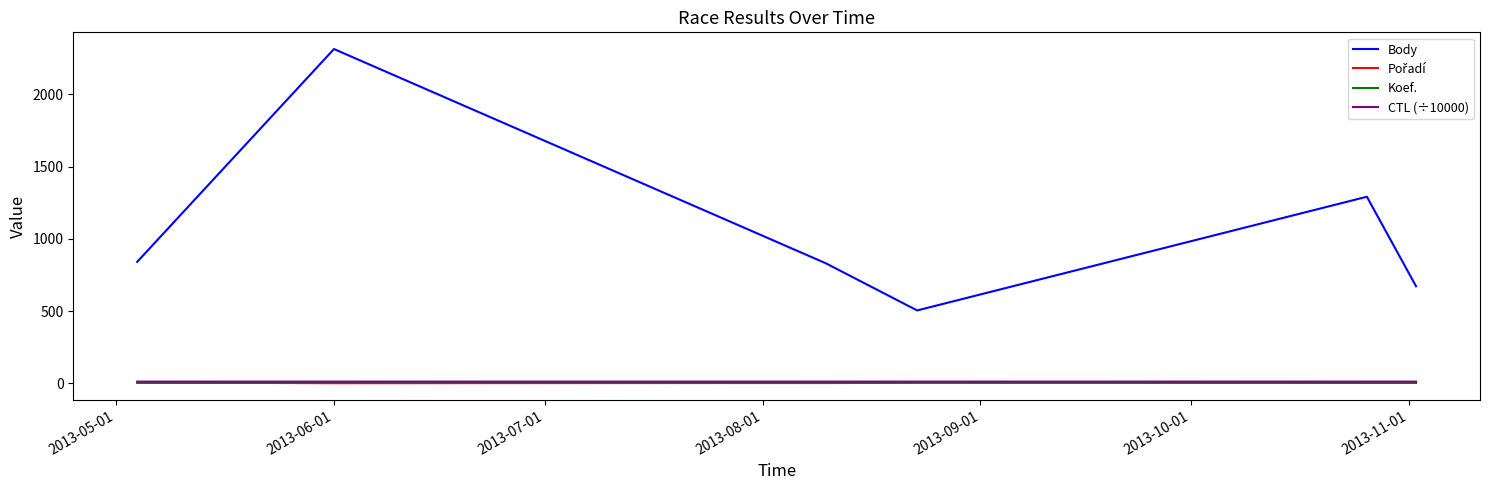

Which series has the largest total across all categories?

Body